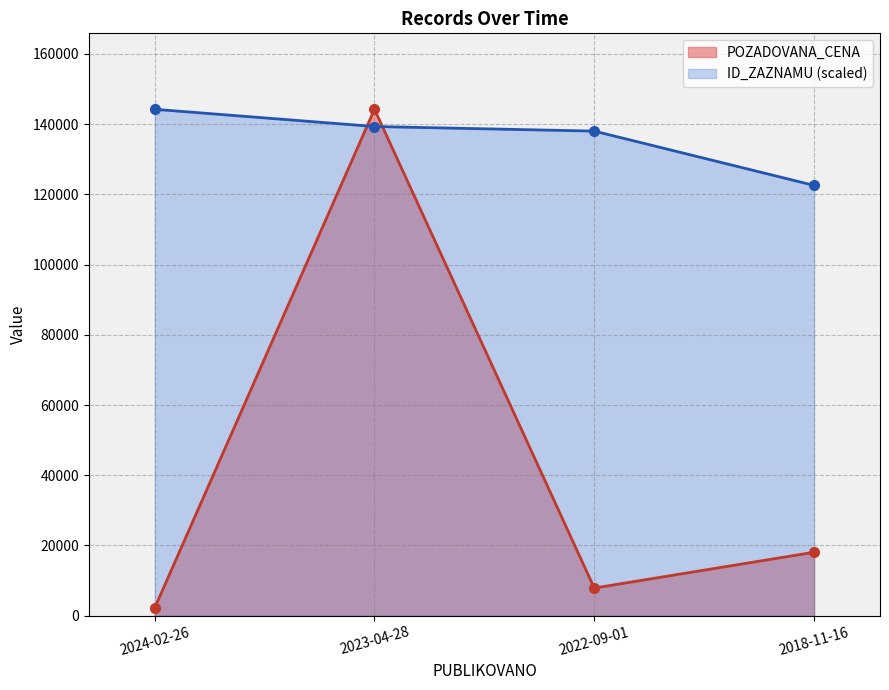

Which series ends up on top after the final intersection of ID_ZAZNAMU and POZADOVANA_CENA?

ID_ZAZNAMU